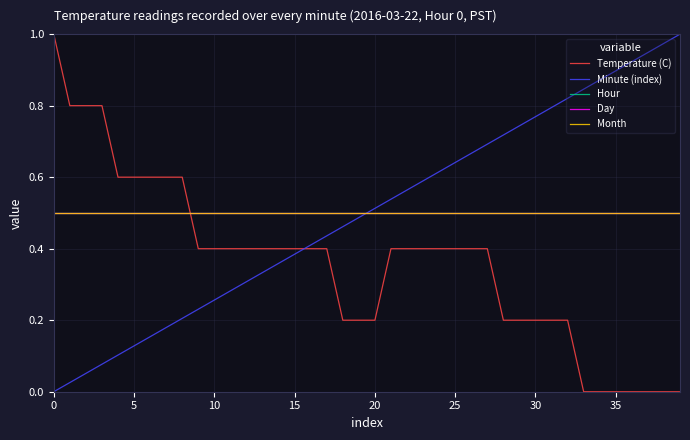

Reading left to right, transcribe all the data shown in this chart.

Temperature (C): 1.0	0.8	0.8	0.8	0.6	0.6	0.6	0.6	0.6	0.4	0.4	0.4	0.4	0.4	0.4	0.4	0.4	0.4	0.2	0.2	0.2	0.4	0.4	0.4	0.4	0.4	0.4	0.4	0.2	0.2	0.2	0.2	0.2	0.0	0.0	0.0	0.0	0.0	0.0	0.0
Minute (index): 0.0	0.0	0.1	0.1	0.1	0.1	0.2	0.2	0.2	0.2	0.3	0.3	0.3	0.3	0.4	0.4	0.4	0.4	0.5	0.5	0.5	0.5	0.6	0.6	0.6	0.6	0.7	0.7	0.7	0.7	0.8	0.8	0.8	0.8	0.9	0.9	0.9	0.9	1.0	1.0
Hour: 0.5	0.5	0.5	0.5	0.5	0.5	0.5	0.5	0.5	0.5	0.5	0.5	0.5	0.5	0.5	0.5	0.5	0.5	0.5	0.5	0.5	0.5	0.5	0.5	0.5	0.5	0.5	0.5	0.5	0.5	0.5	0.5	0.5	0.5	0.5	0.5	0.5	0.5	0.5	0.5
Day: 0.5	0.5	0.5	0.5	0.5	0.5	0.5	0.5	0.5	0.5	0.5	0.5	0.5	0.5	0.5	0.5	0.5	0.5	0.5	0.5	0.5	0.5	0.5	0.5	0.5	0.5	0.5	0.5	0.5	0.5	0.5	0.5	0.5	0.5	0.5	0.5	0.5	0.5	0.5	0.5
Month: 0.5	0.5	0.5	0.5	0.5	0.5	0.5	0.5	0.5	0.5	0.5	0.5	0.5	0.5	0.5	0.5	0.5	0.5	0.5	0.5	0.5	0.5	0.5	0.5	0.5	0.5	0.5	0.5	0.5	0.5	0.5	0.5	0.5	0.5	0.5	0.5	0.5	0.5	0.5	0.5